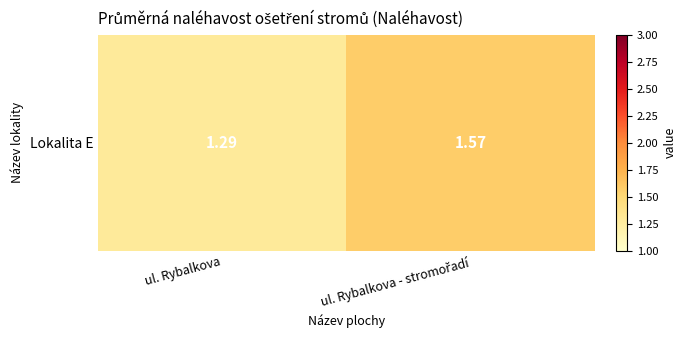

What is the difference between the maximum and minimum values?

0.3